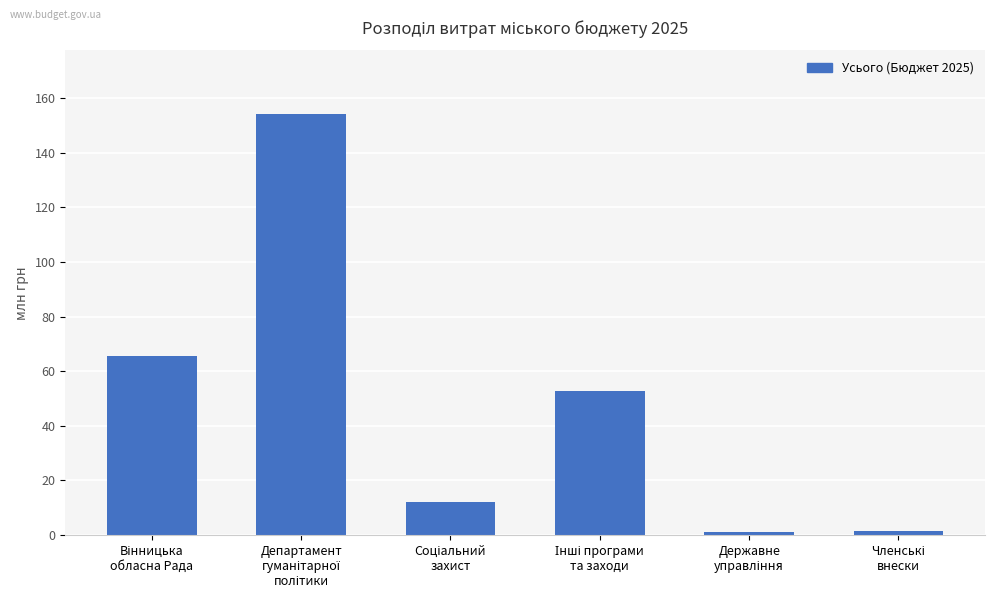

What is the value of the 1st bar from the left?

65.6